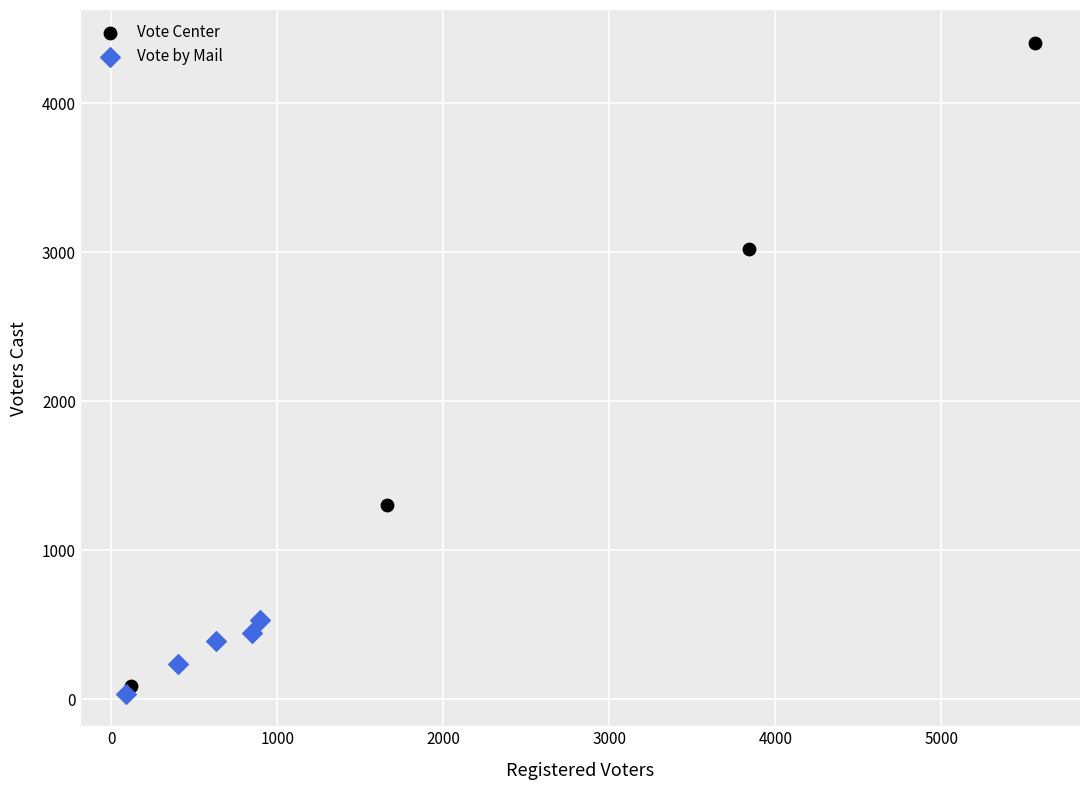

Which series reaches the maximum Y coordinate?

Vote Center